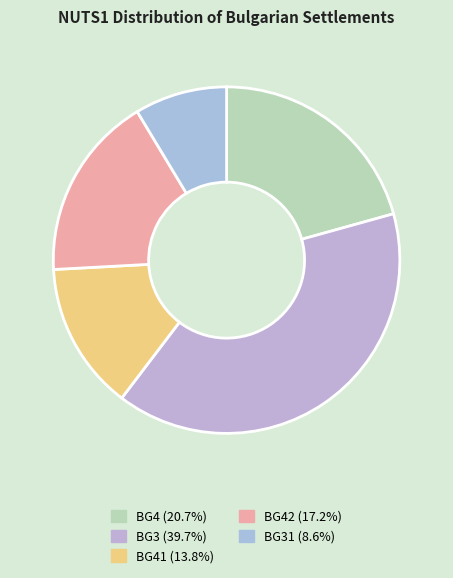

Count the number of slices in the pie.

5